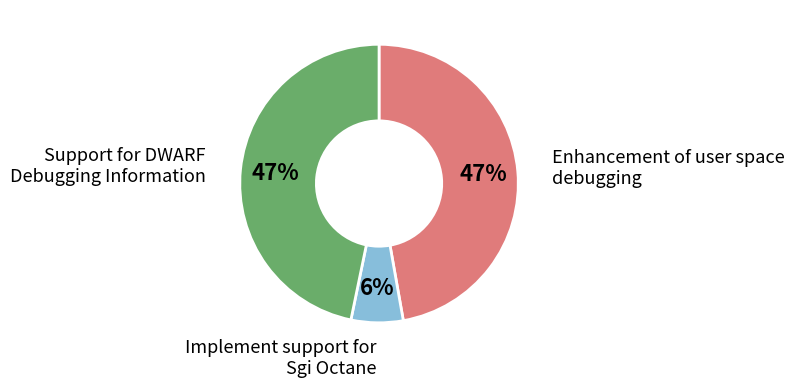

Is there any slice that represents more than half of the pie?

No